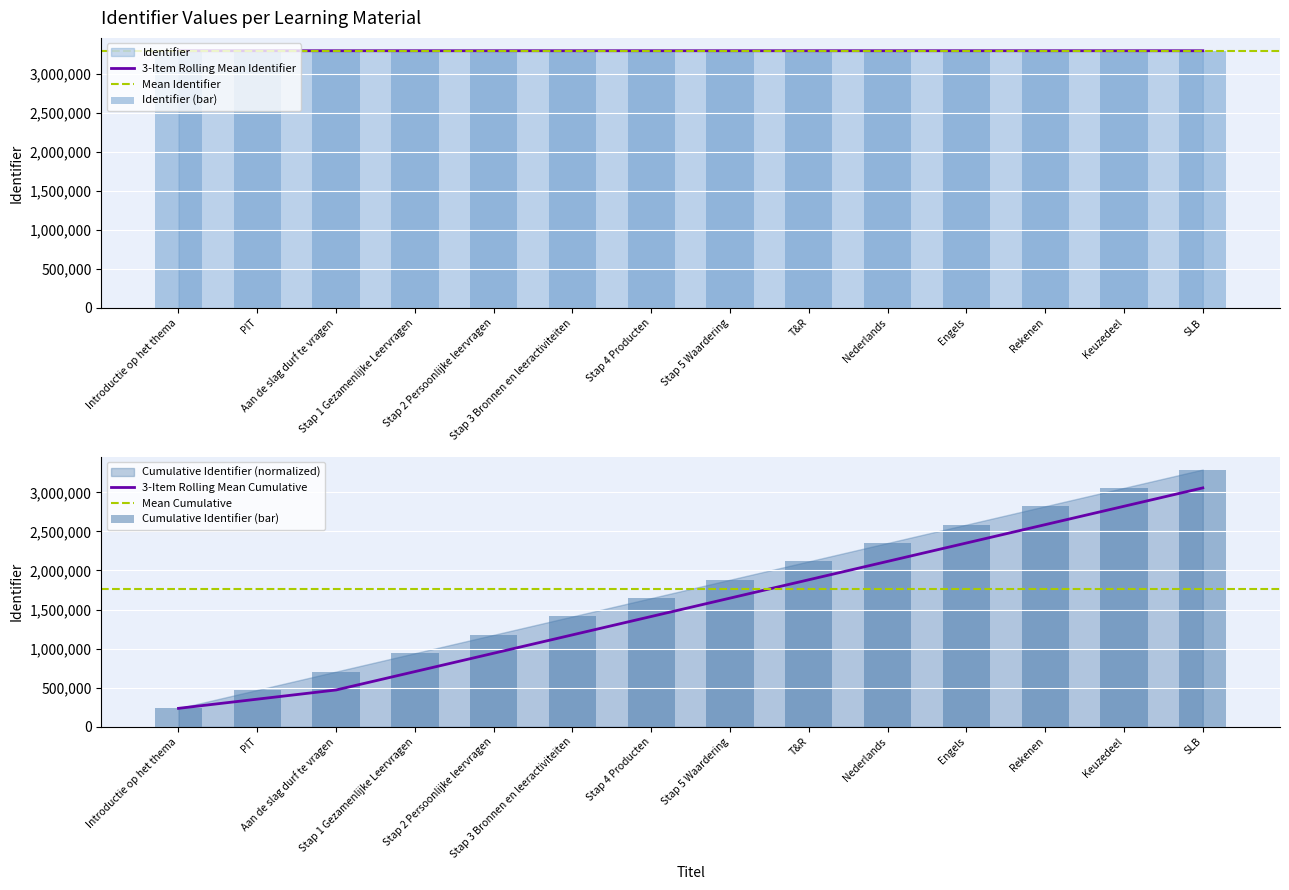

Rank the categories by value from highest to lowest.

SLB, Keuzedeel, Rekenen, Engels, Nederlands, T&R, Stap 5 Waardering, Stap 4 Producten, Stap 3 Bronnen en leeractiviteiten, Stap 2 Persoonlijke leervragen, Stap 1 Gezamenlijke Leervragen, Aan de slag durf te vragen, PIT, Introductie op het thema